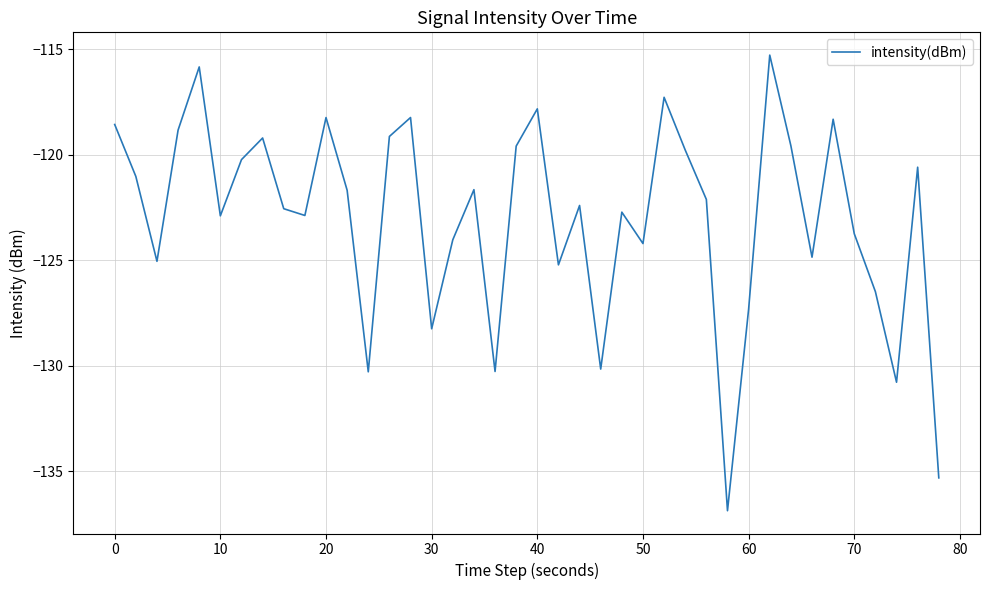

What is the maximum value shown in the chart?

-115.3